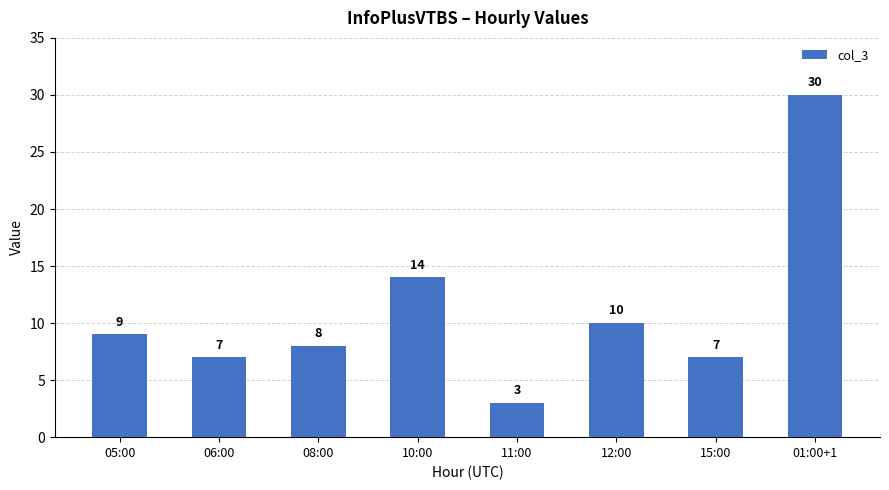

What is the difference between the maximum and minimum values?

27